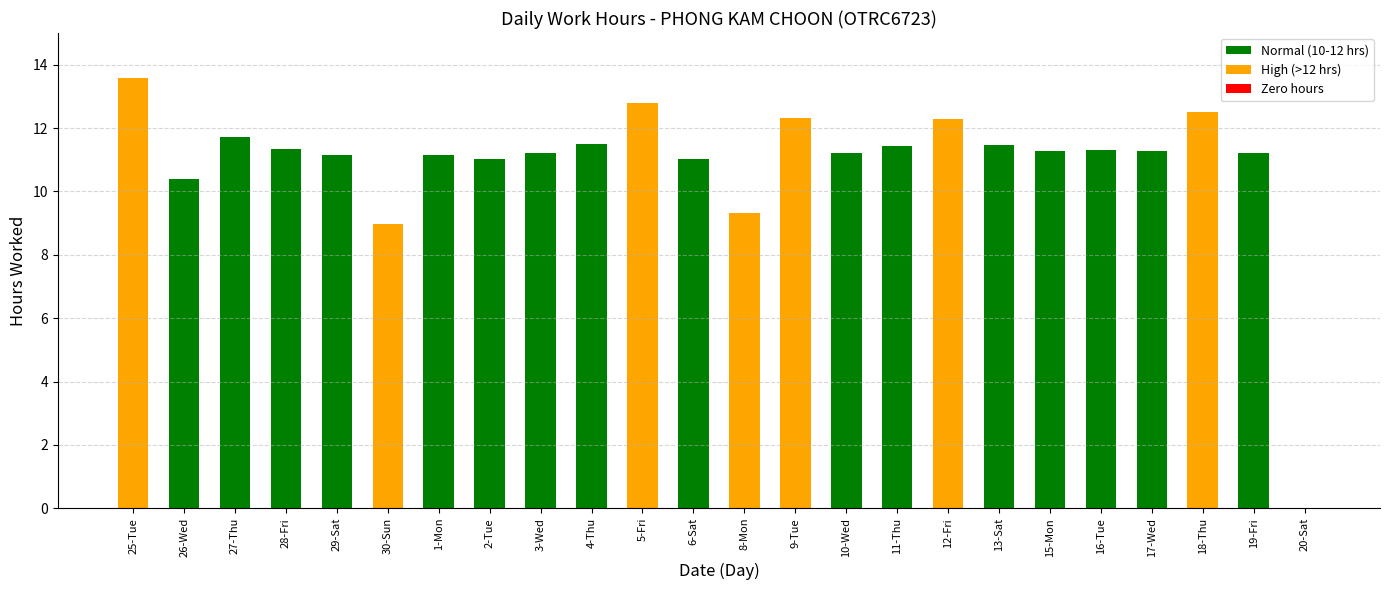

What value does the data have at 17-Wed?

11.3